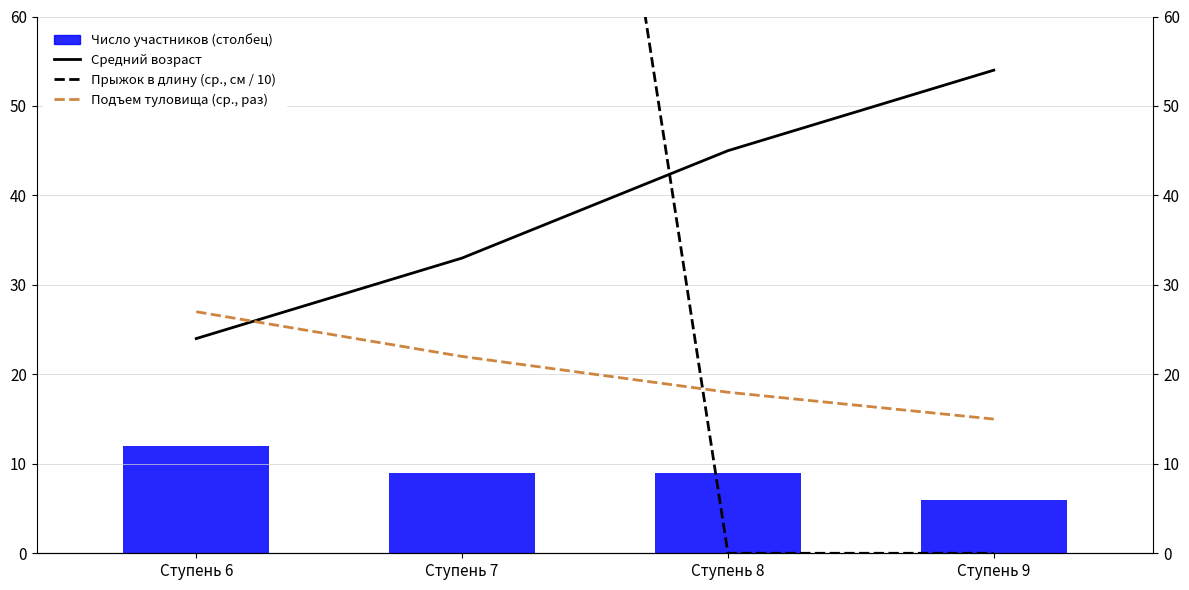

What is the total value across all series at Ступень 8?

72